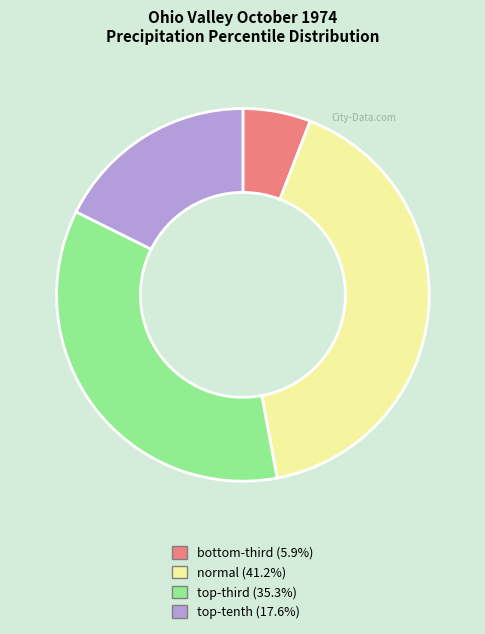

Which slice is the largest?

normal